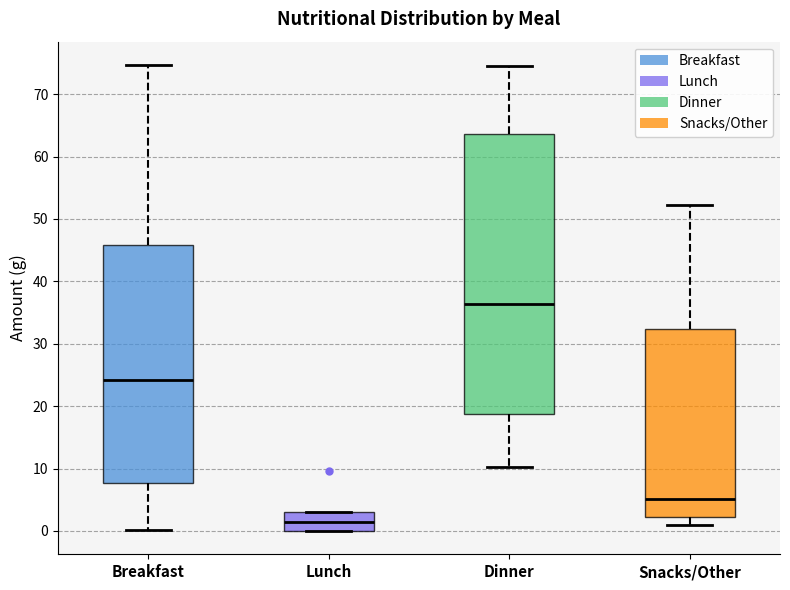

Which box's median line is the lowest?

Lunch